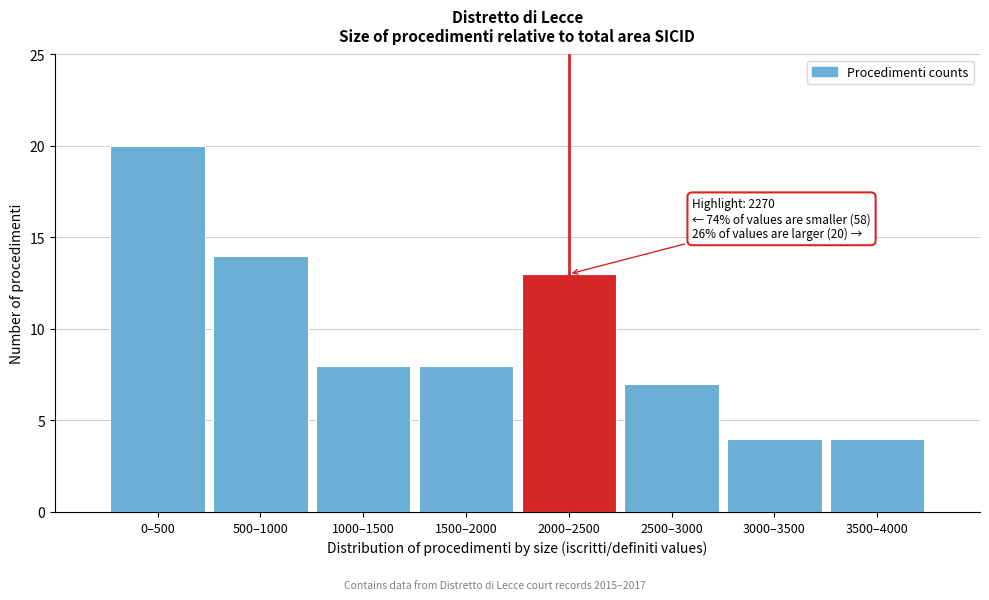

Reading left to right, what are all the values shown in this chart?

20	14	8	8	13	7	4	4